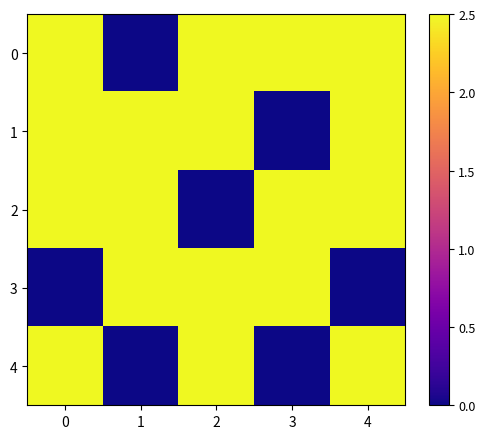

Reading left to right, extract all data points from this chart.

0: 0=2.5	1=0.0	2=2.5	3=2.5	4=2.5
1: 0=2.5	1=2.5	2=2.5	3=0.0	4=2.5
2: 0=2.5	1=2.5	2=0.0	3=2.5	4=2.5
3: 0=0.0	1=2.5	2=2.5	3=2.5	4=0.0
4: 0=2.5	1=0.0	2=2.5	3=0.0	4=2.5